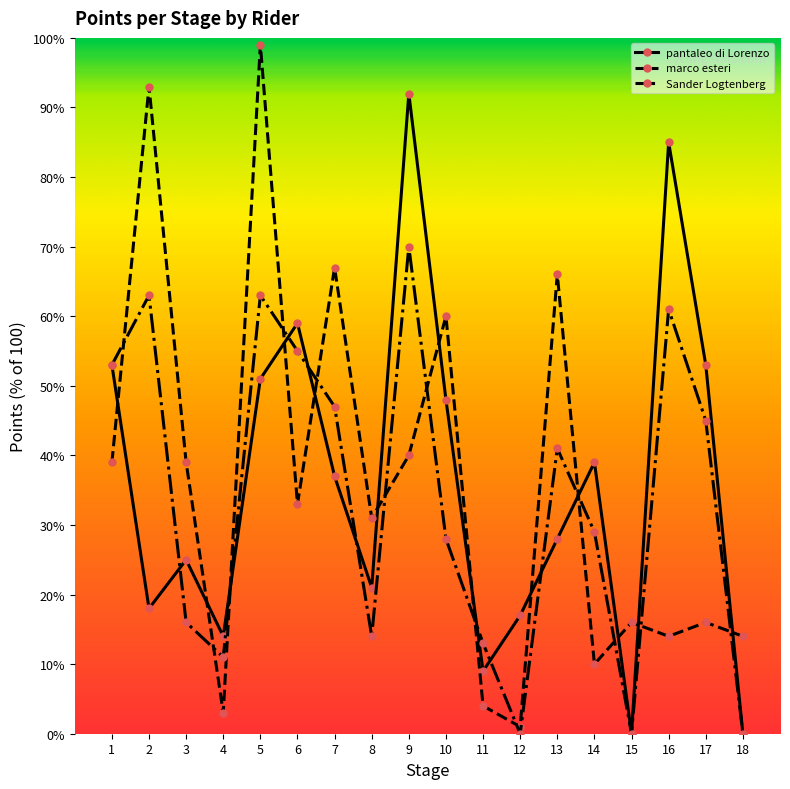

What is the difference between the maximum and minimum values in the Sander Logtenberg series?

70.0